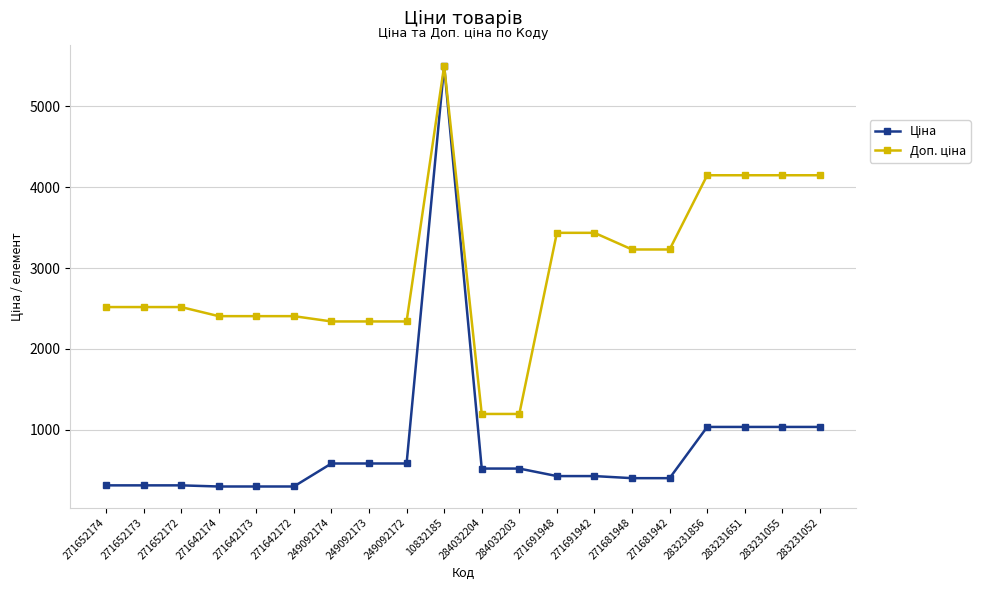

What is the label of the 17th point from the right?

271642174